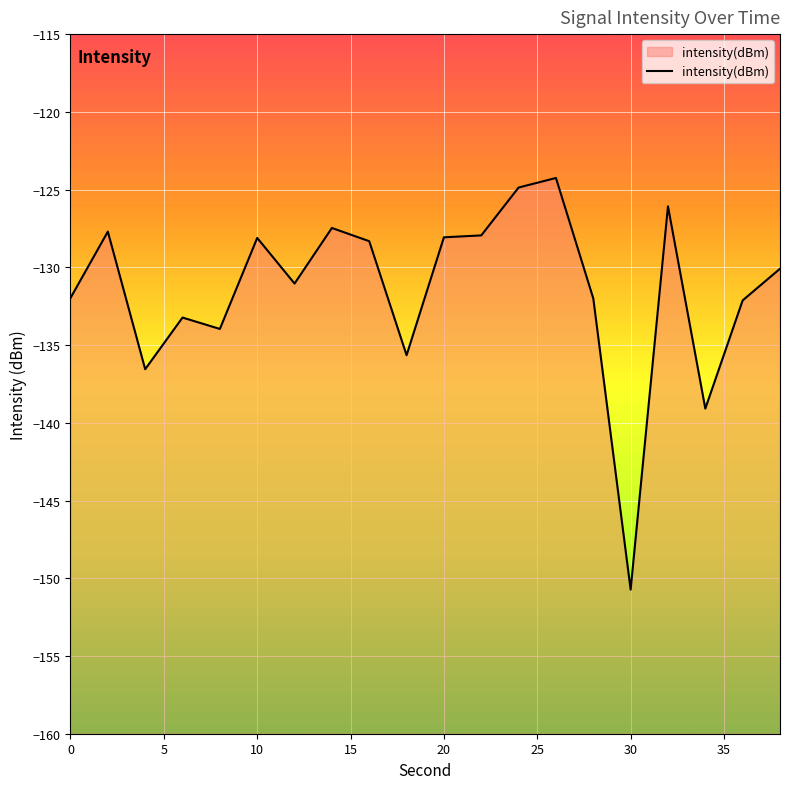

What is the greatest value displayed?

-124.3